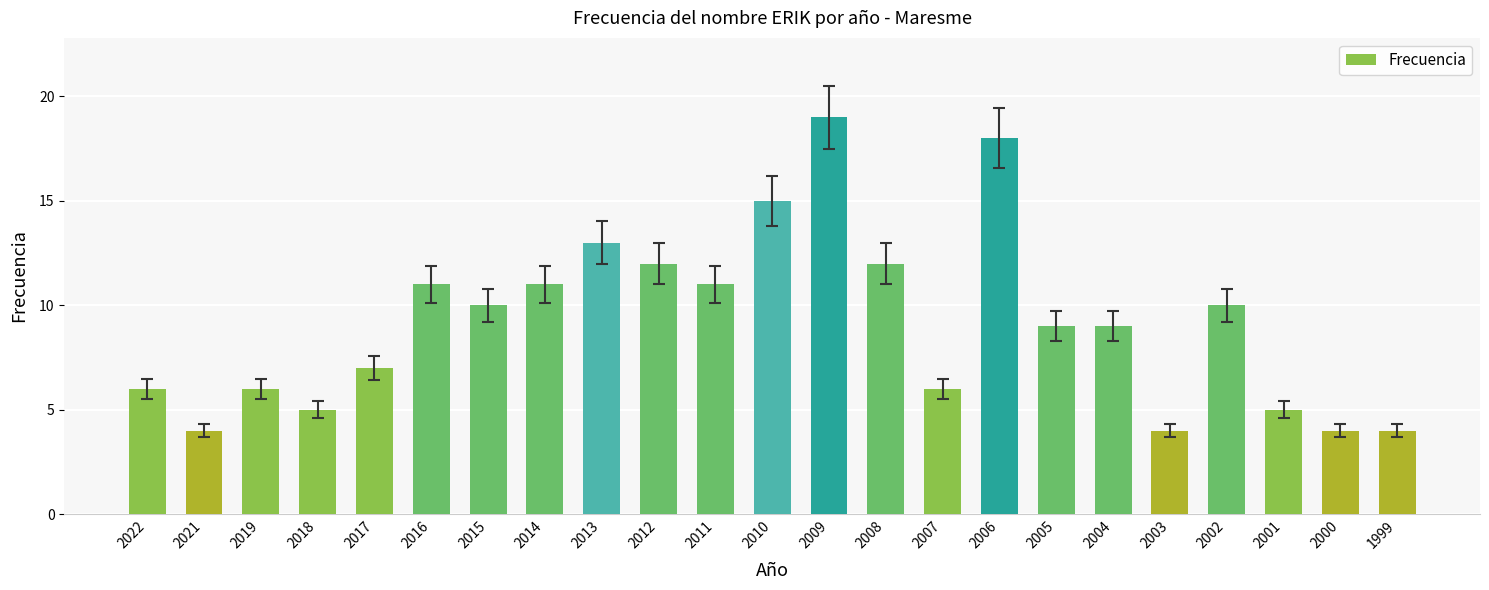

What is the value of the 3rd bar from the left?

6